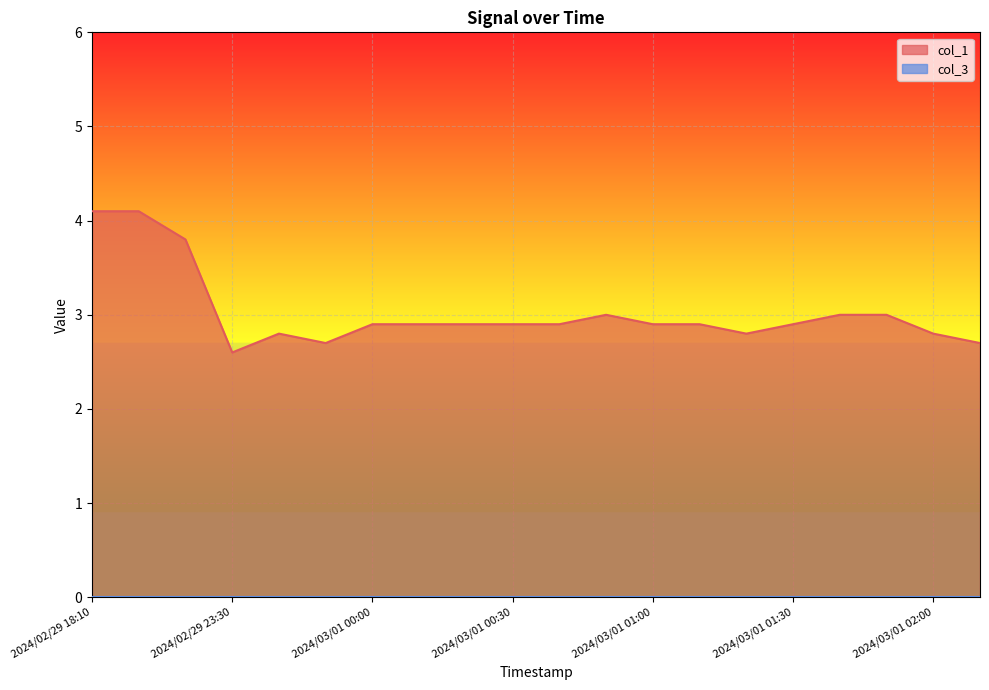

Which category has the lowest value across all series?

2024/02/29 23:30